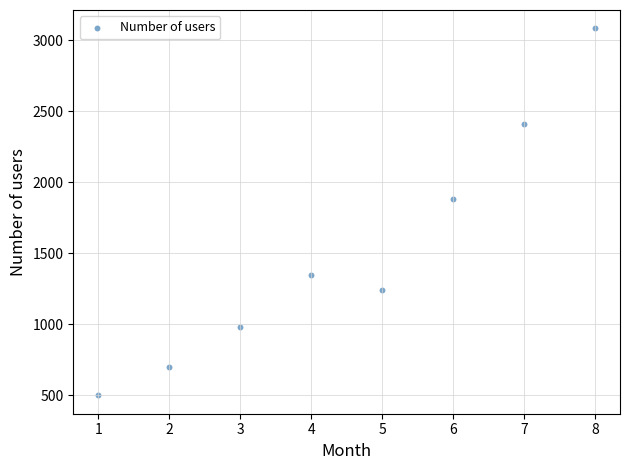

What is the range of Y values (max minus min)?

2582.3